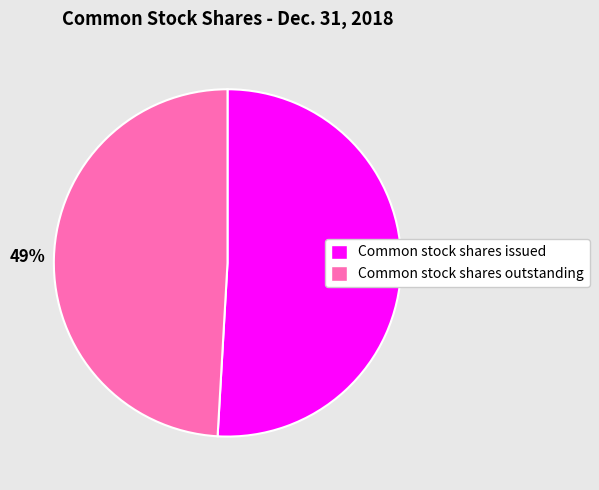

To the nearest percent, what is the combined percentage of Common stock shares outstanding and Common stock shares issued?

100%